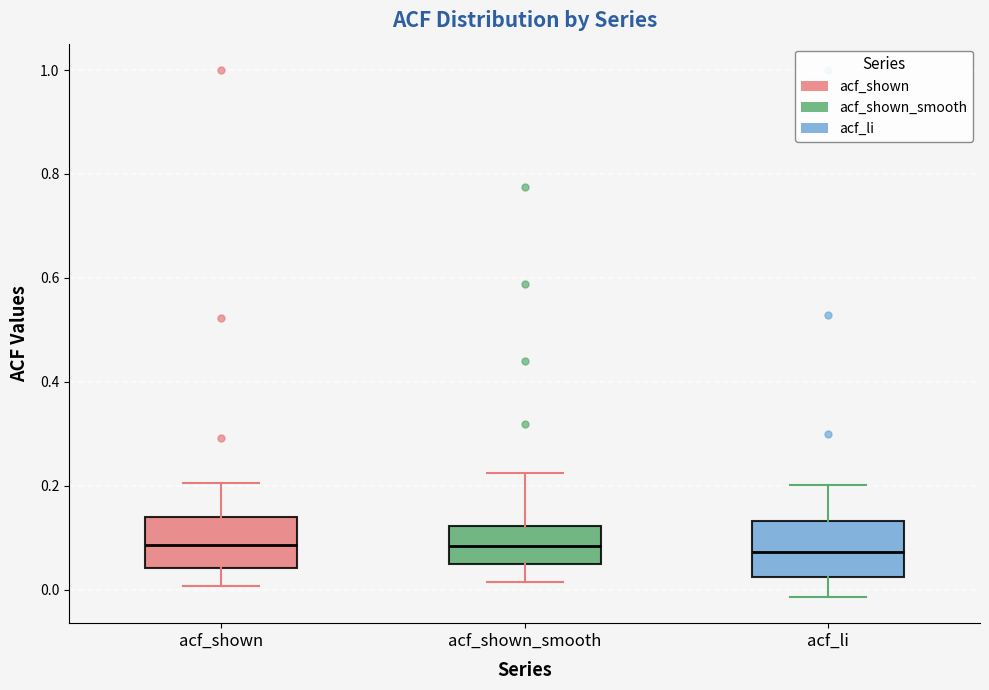

Reading left to right, transcribe this box plot: for each box, give where its median line is, the range the box spans, and where its two whiskers end, as read against the y-axis. The values are not printed on the chart, so give them approximately, as read against the axis.

acf_shown: median 0.08, box 0.04 to 0.14, whiskers 0.00 to 0.20
acf_shown_smooth: median 0.08, box 0.04 to 0.12, whiskers 0.02 to 0.22
acf_li: median 0.08, box 0.02 to 0.14, whiskers -0.02 to 0.20